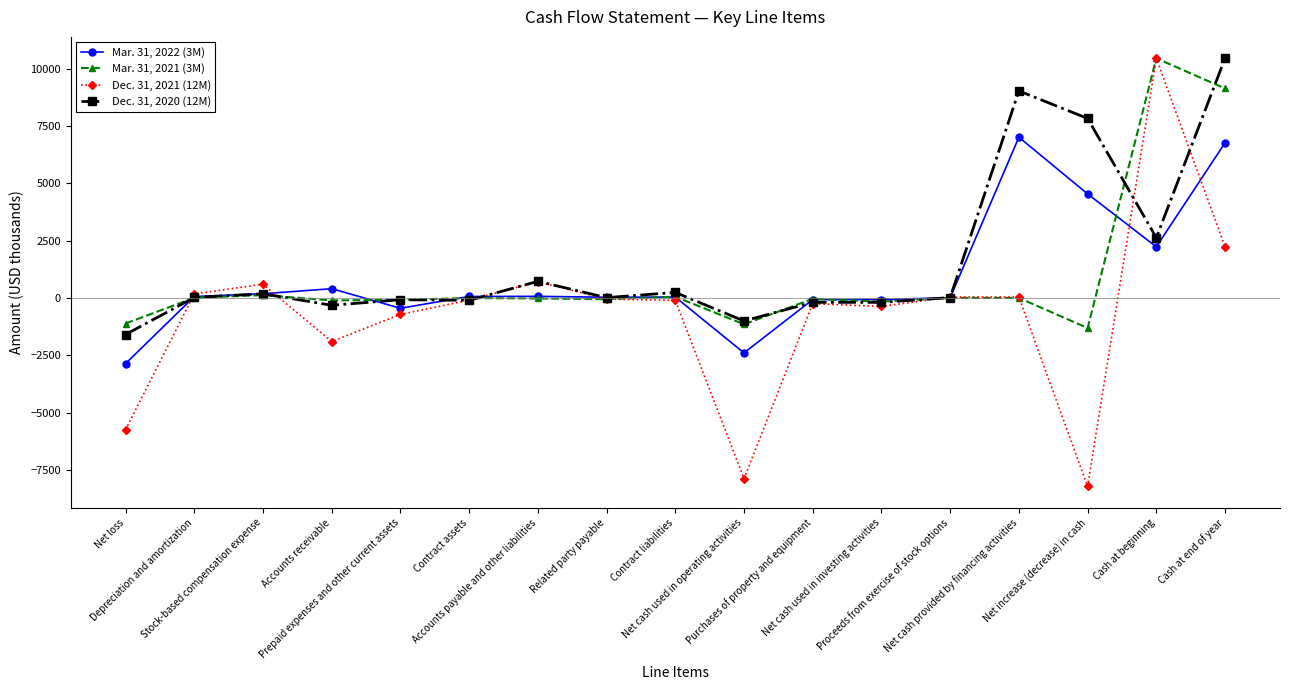

What is the minimum value shown in the chart?

-8220